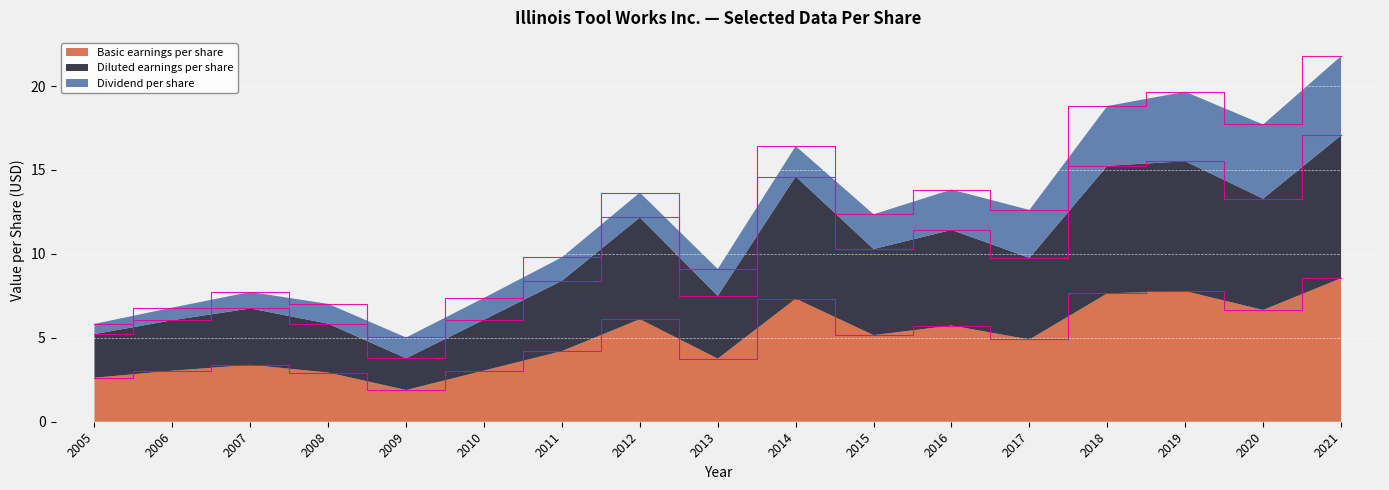

At which label does Basic earnings per share reach its peak?

2021